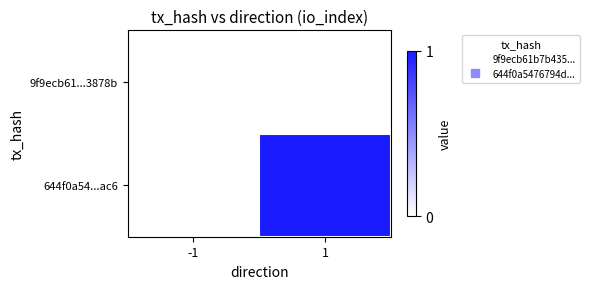

At which category is the sum across all series the highest?

1